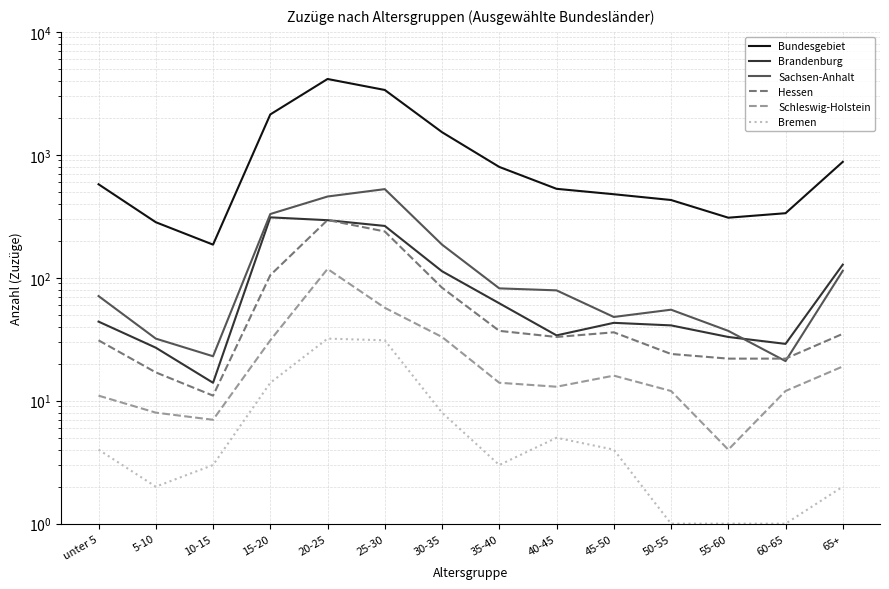

Which has a higher value, 15-20 or 10-15?

15-20